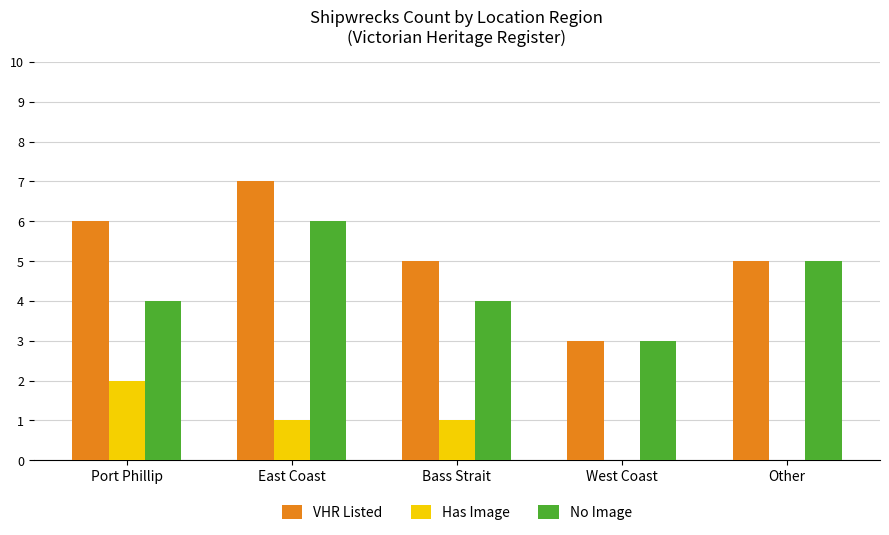

How many distinct data groups are displayed?

3